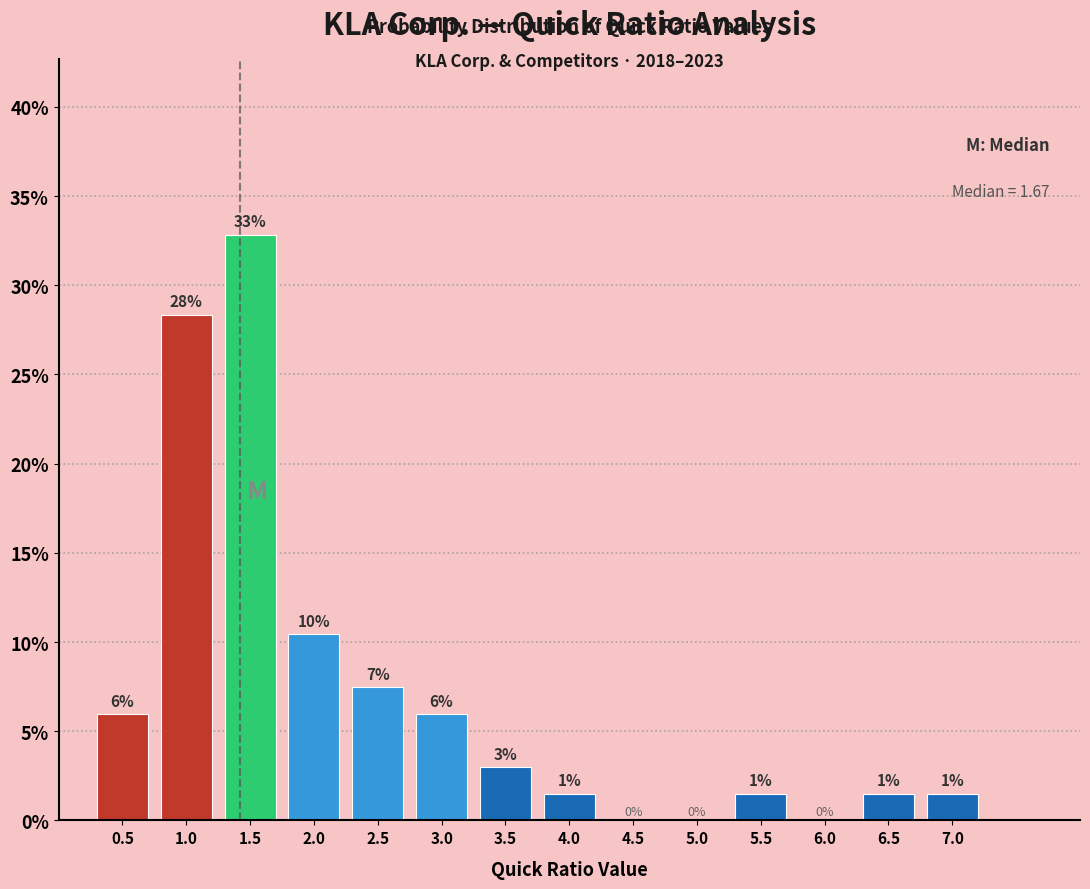

What is the maximum value shown in the chart?

32.8